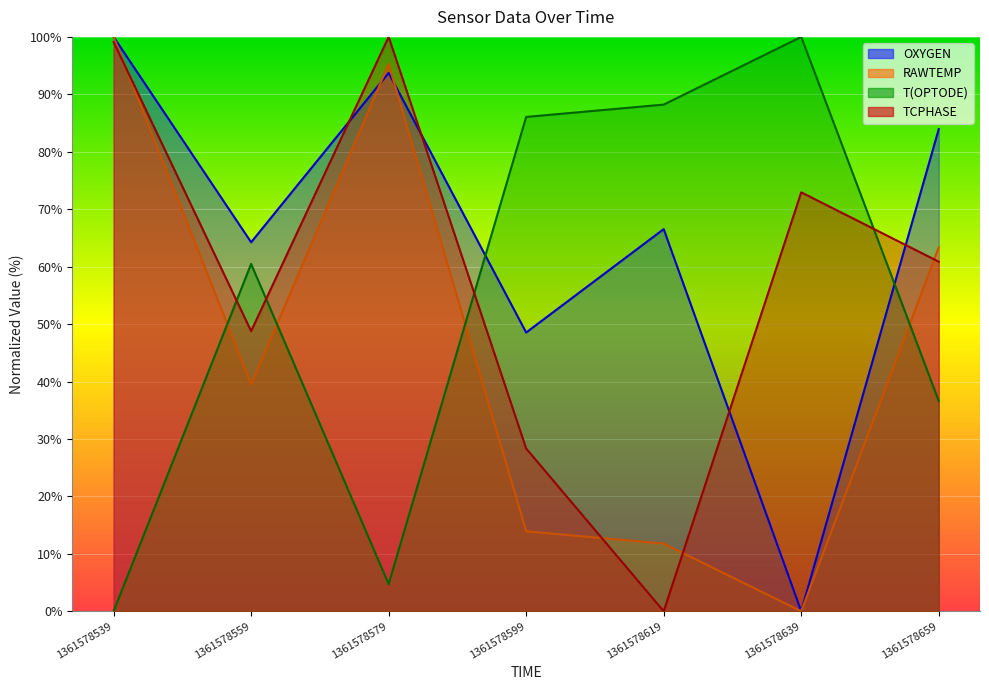

Where do RAWTEMP and TCPHASE first cross each other?

1361578539 and 1361578559